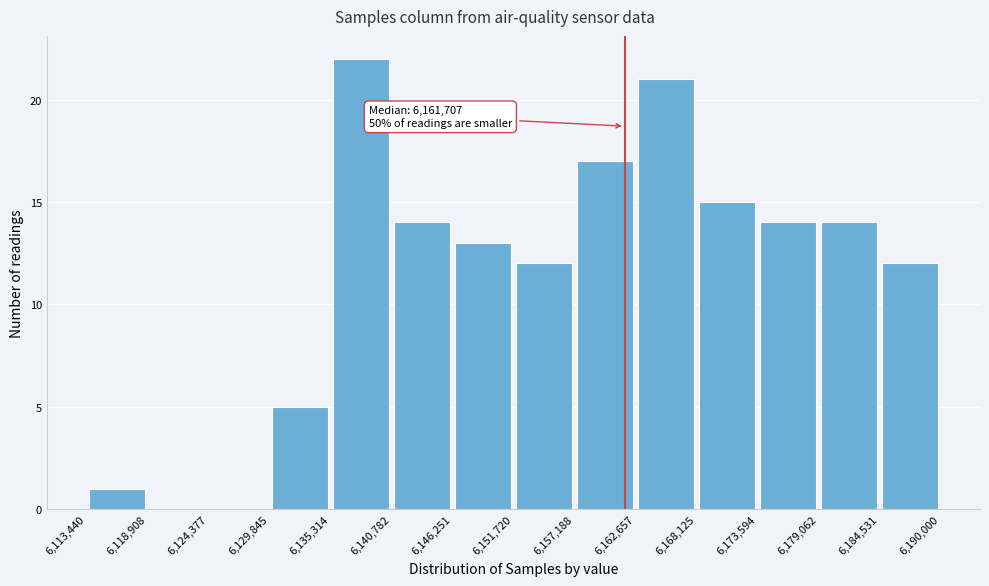

Which range on the x-axis has the tallest bar?

6,135,314 to 6,140,782